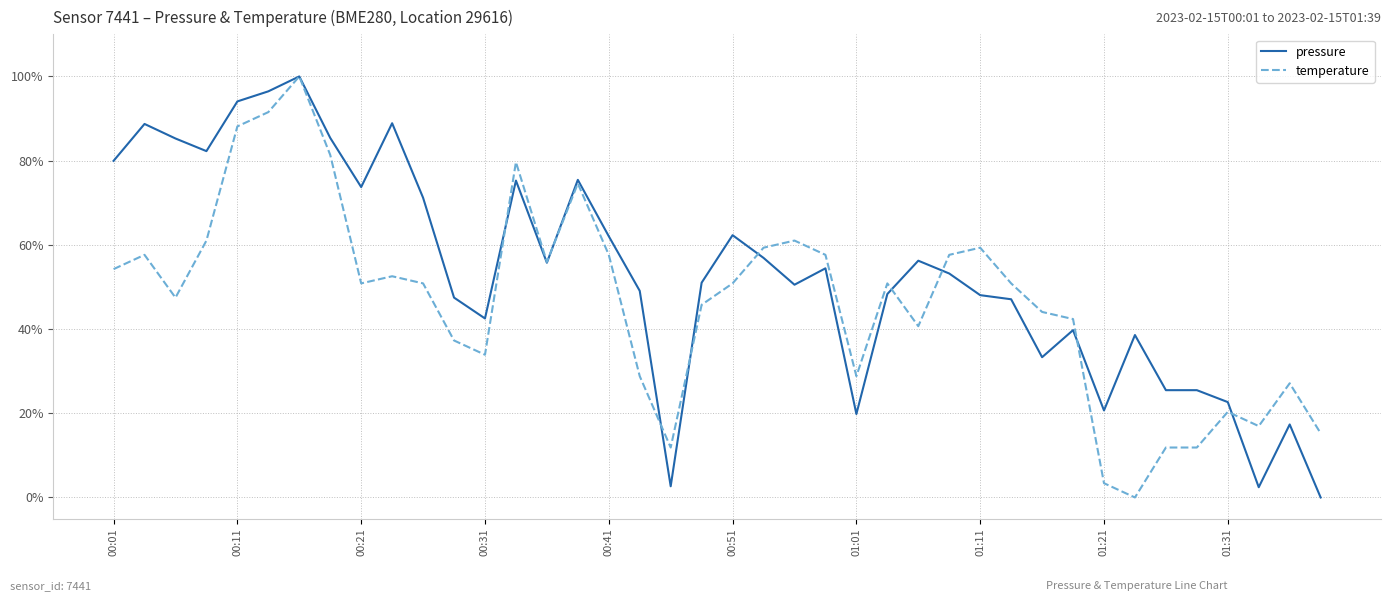

How many lines are shown in the chart?

2